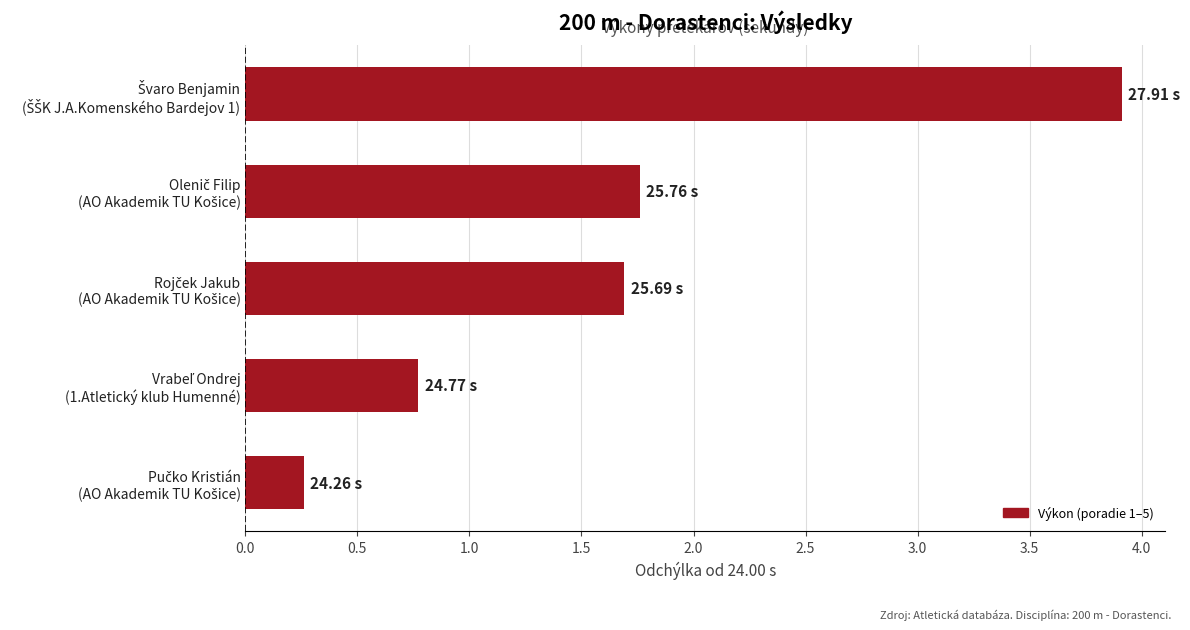

What is the difference between the second highest and minimum values?

1.5